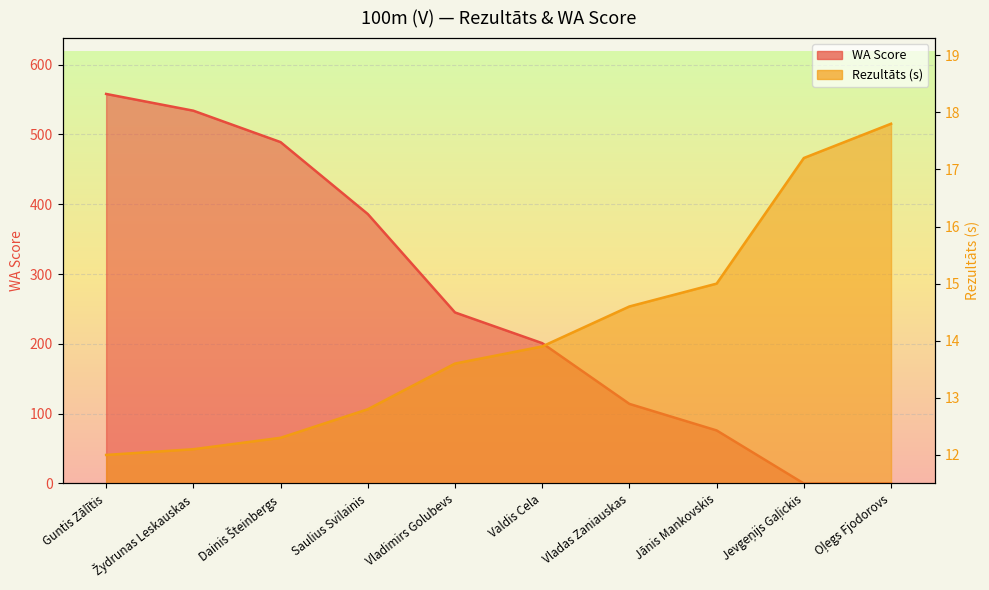

The WA series shows 245.0 at Vladimirs Golubevs. True or false?

True